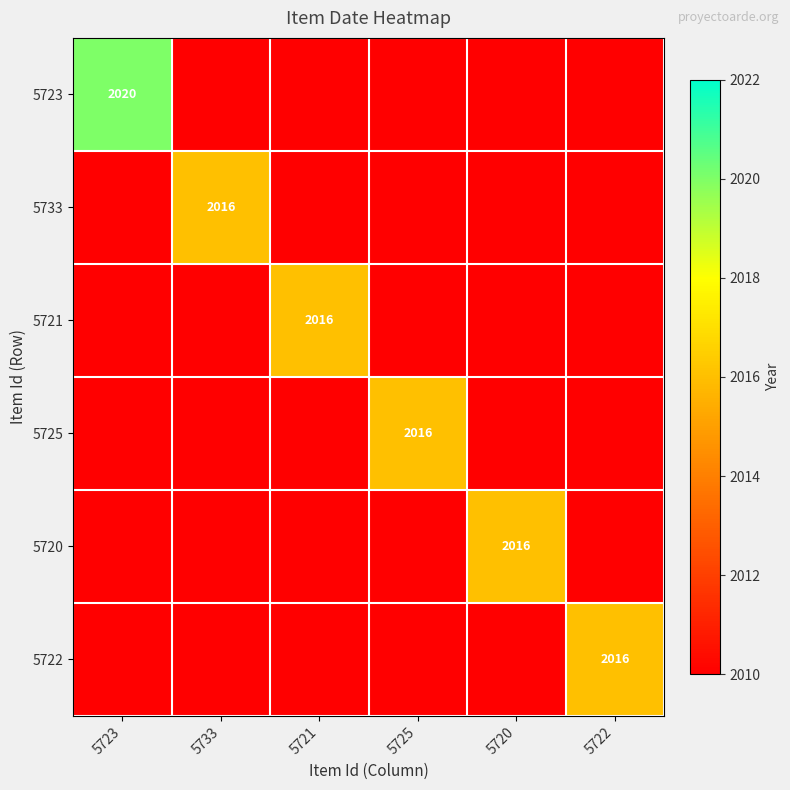

What is the spread (max minus min) of values at 5733?

6